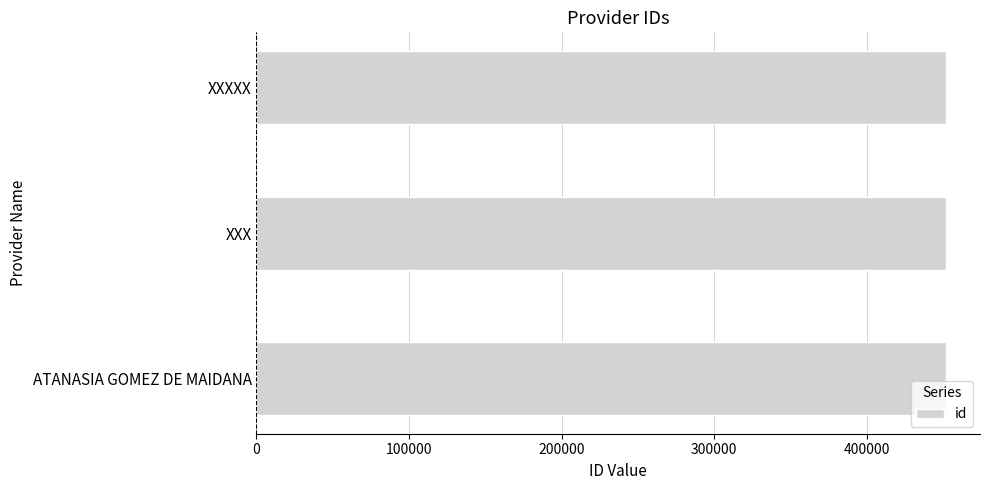

What is the smallest value displayed?

451605